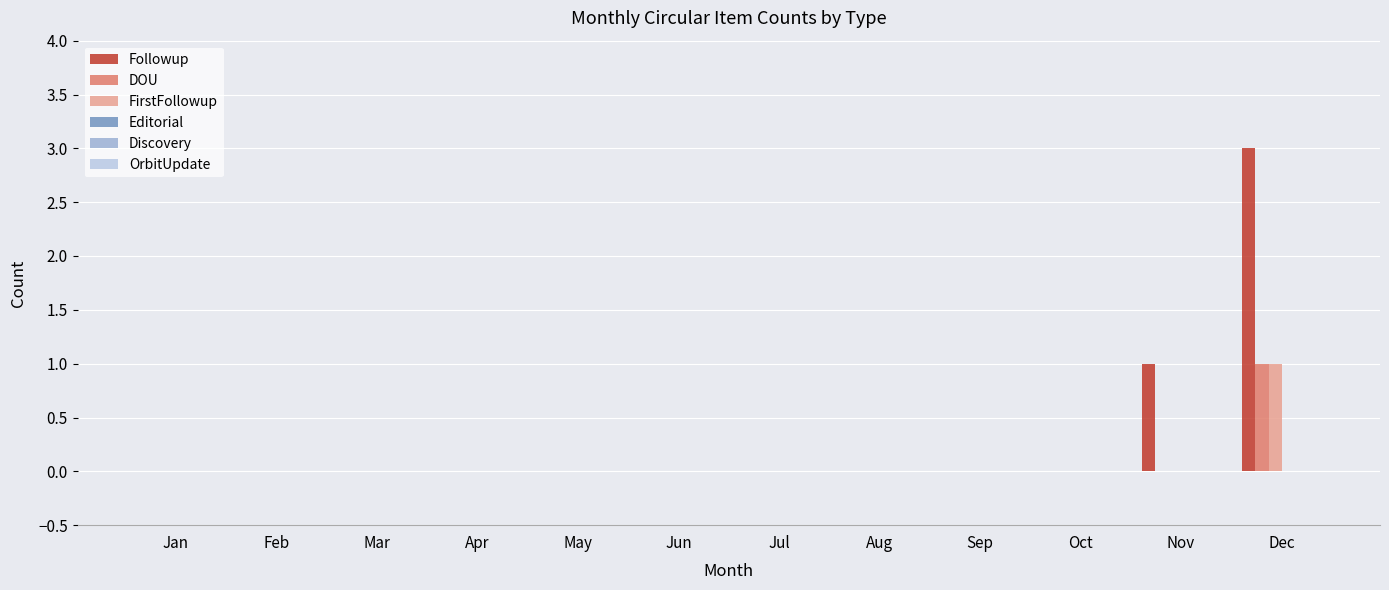

At which category does the chart reach its peak across all series?

Dec